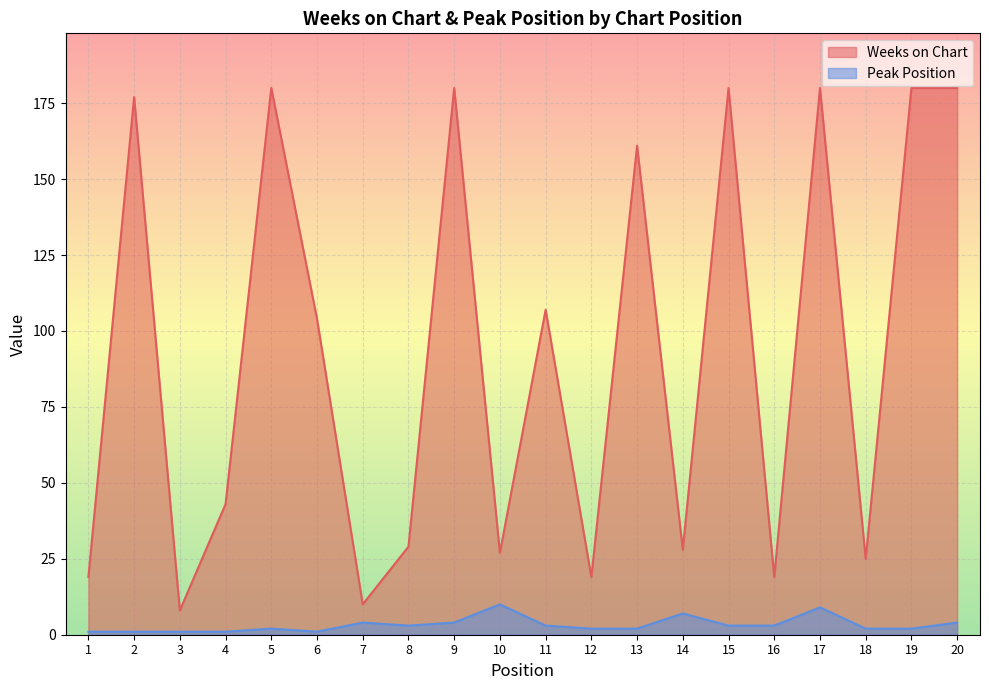

What is the spread (max minus min) of values at 5?

178